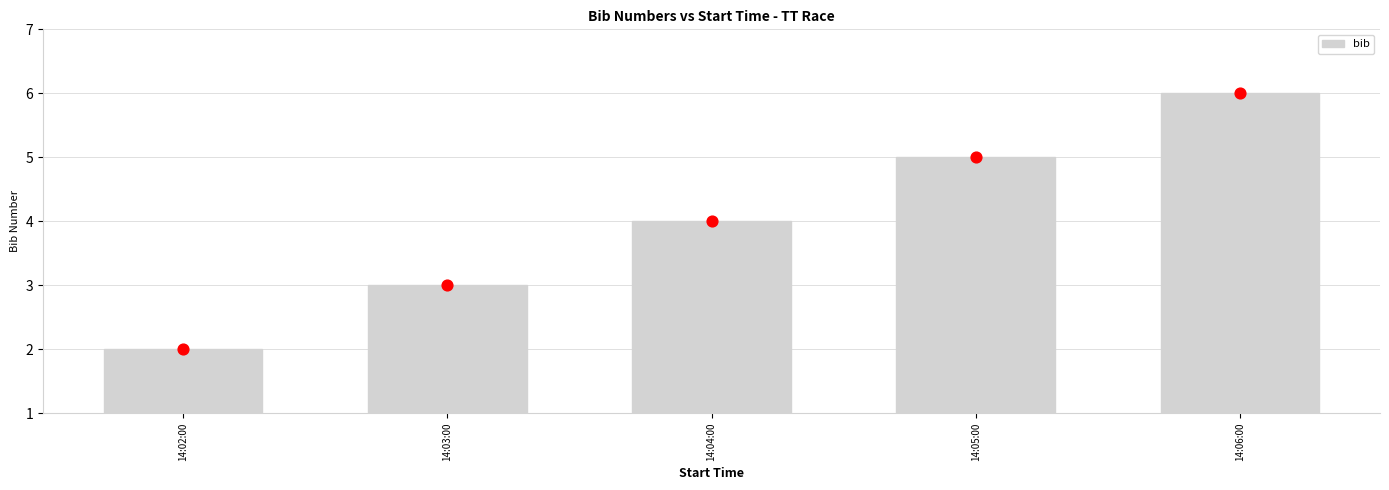

Between 14:04:00 and 14:06:00, which is larger?

14:06:00